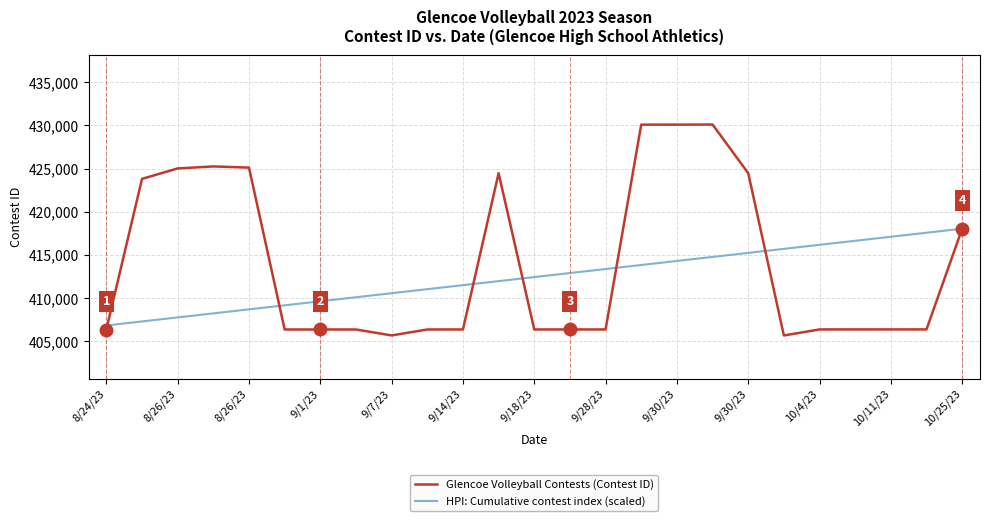

Which series has the widest spread of values?

Glencoe Volleyball Contests (Contest ID)